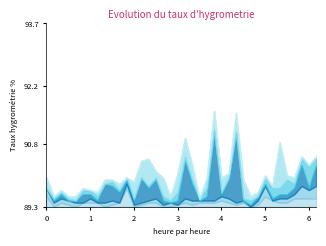

The 2.475 series shows -1.2 at 04:20. True or false?

False